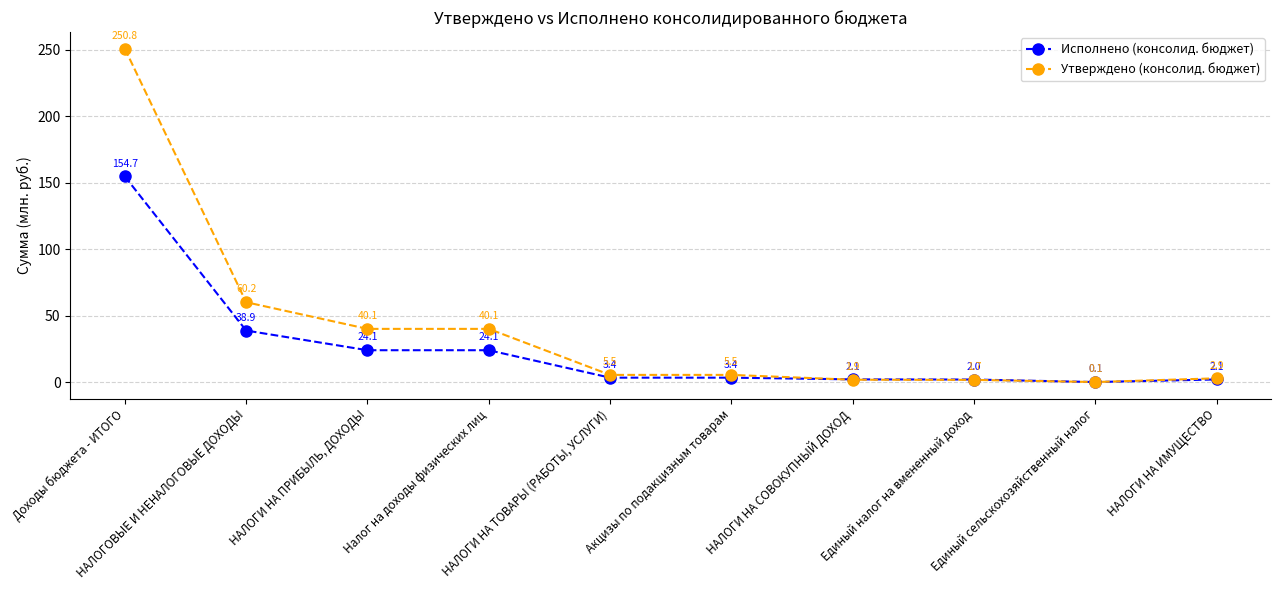

Which series has the largest total across all categories?

Утверждено (консолид. бюджет)